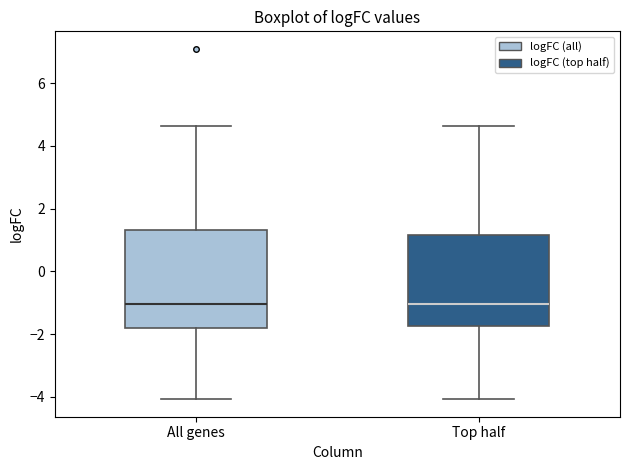

Comparing the boxes themselves (not the whiskers), which one is the tallest?

All genes